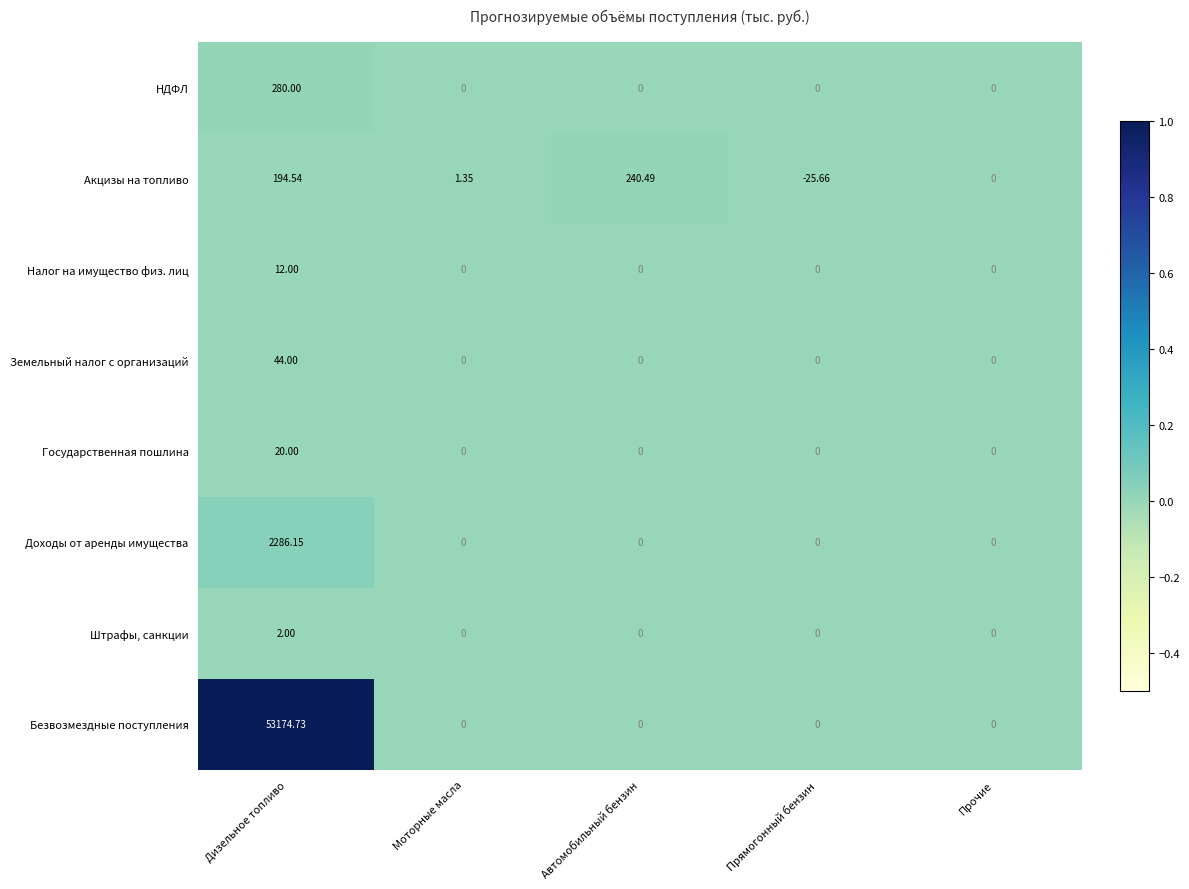

Which series has the largest total across all categories?

Безвозмездные поступления